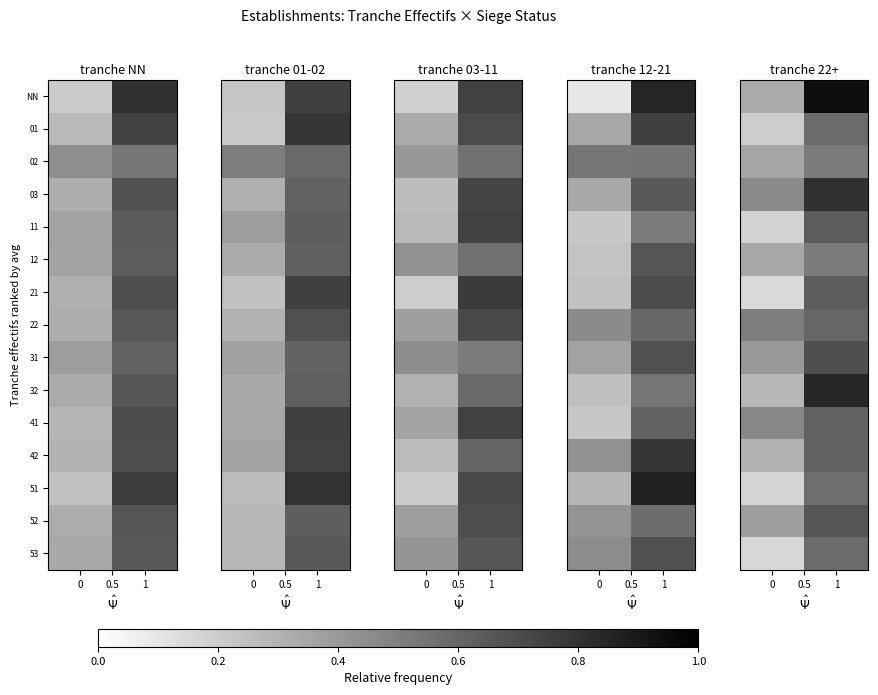

How many 41 values are between 0 and 1?

2